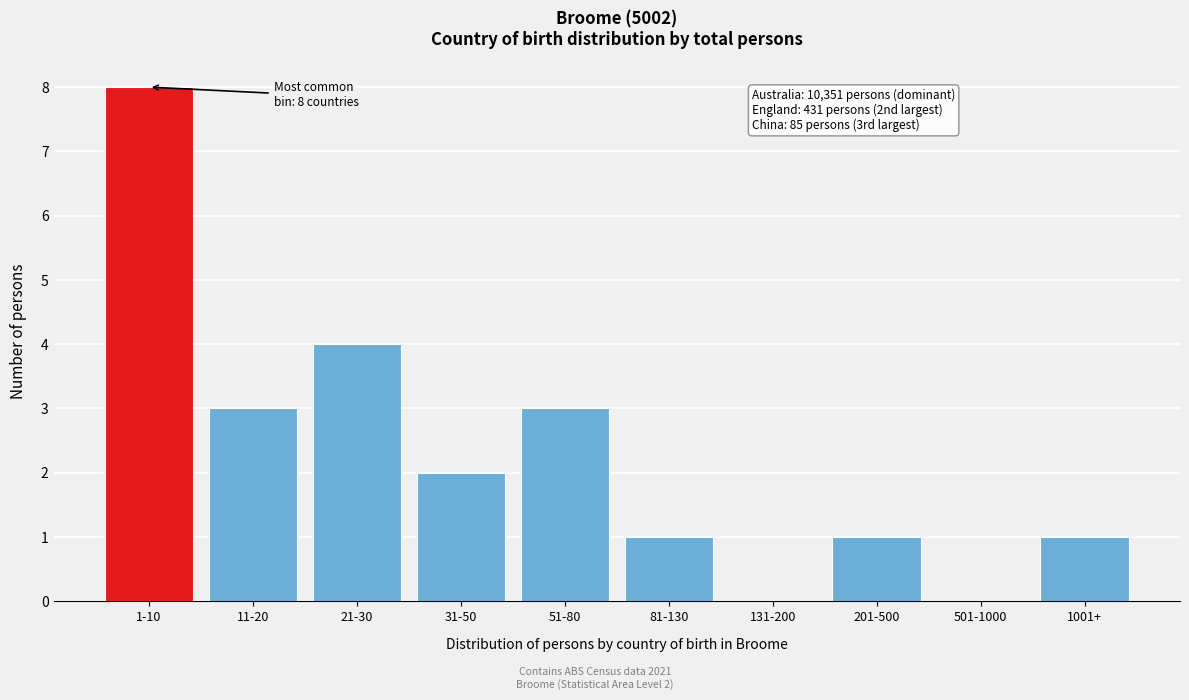

Reading right to left, extract all data points from this chart.

1001+=1	501-1000=0	201-500=1	131-200=0	81-130=1	51-80=3	31-50=2	21-30=4	11-20=3	1-10=8